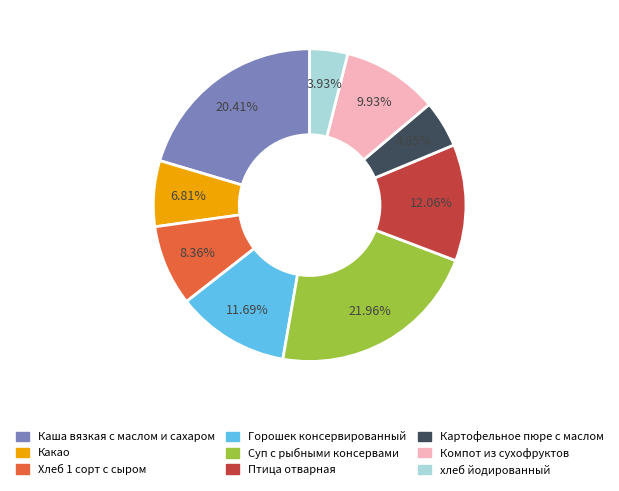

What percentage is the Какао slice, to the nearest percent?

7%